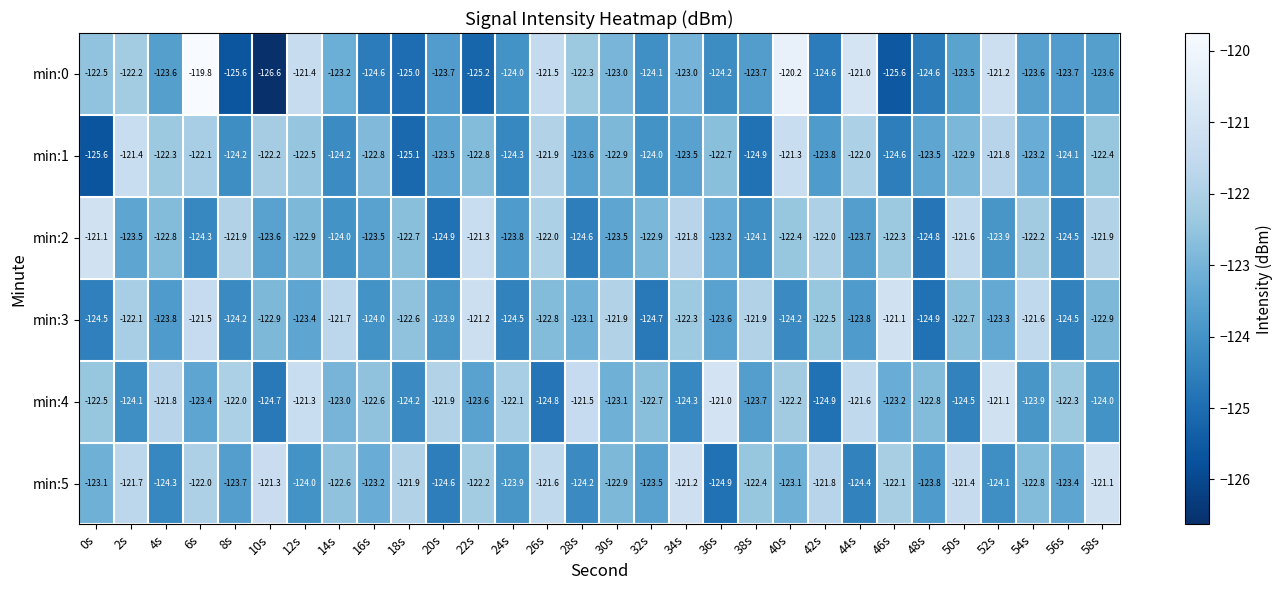

What is the total value across all series at 44s?

-736.5